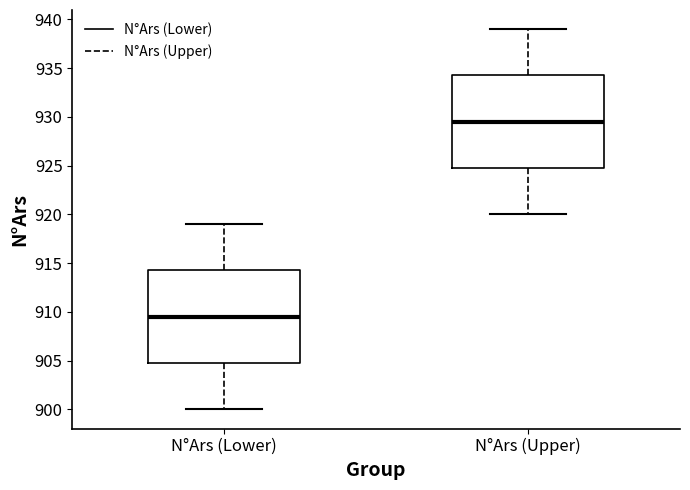

Where does the upper whisker of the box for N°Ars (Upper) end on the y-axis? The values are not printed on the chart, so give them approximately, as read against the axis.

939.0